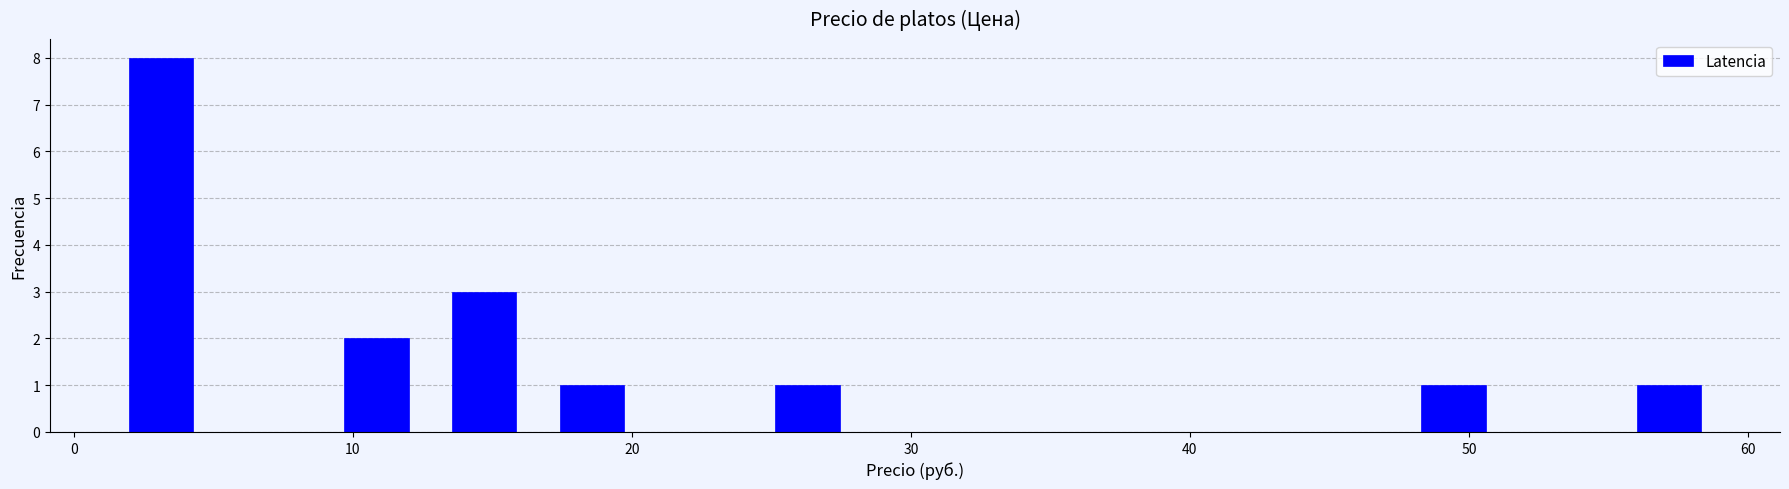

Read against the x-axis, roughly where is the centre of the tallest bar?

3